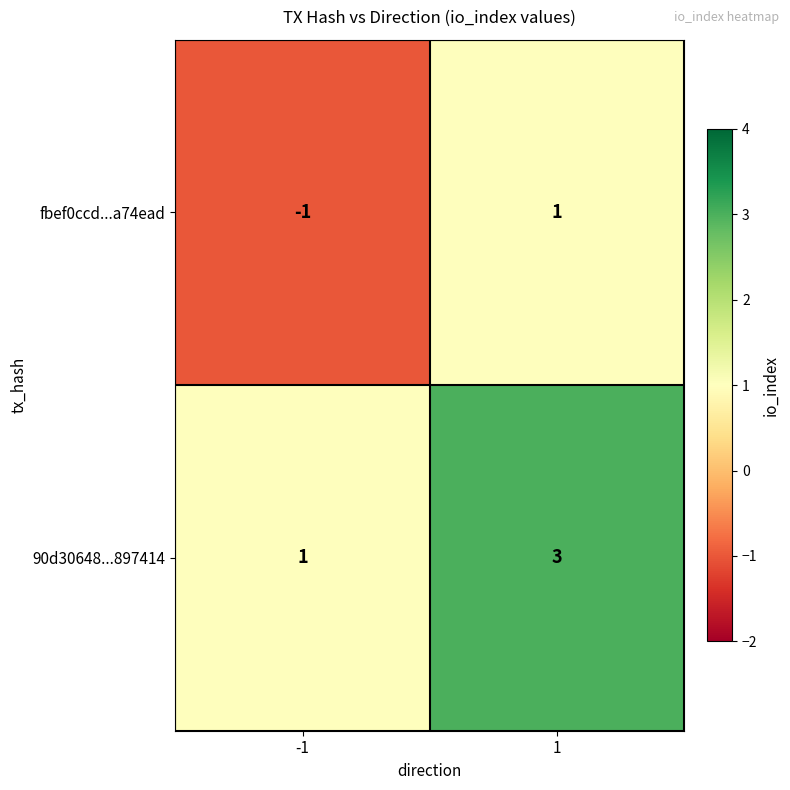

Reading left to right, list all the values displayed in this chart.

fbef0ccd...a74ead: -1	1
90d30648...897414: 1	3